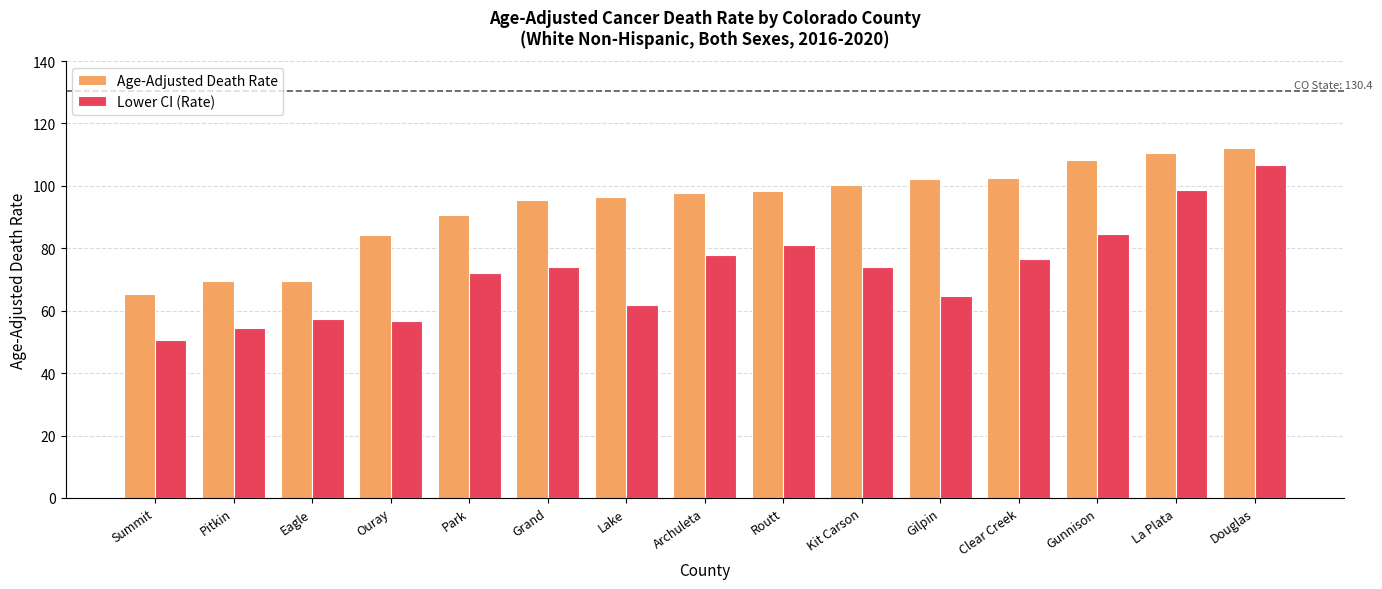

List the series in order of their peak value, highest first.

Age-Adjusted Death Rate, Lower CI (Rate)